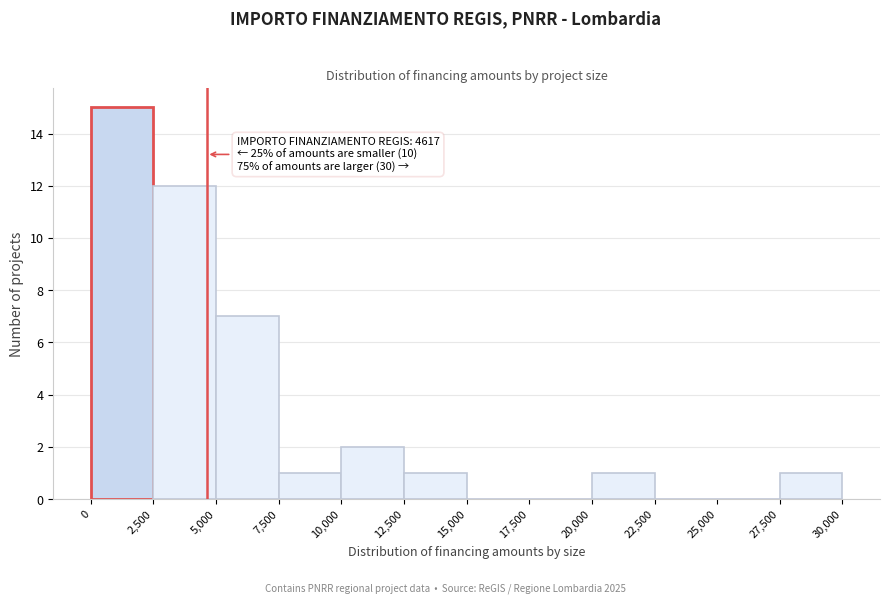

Which range on the x-axis has the tallest bar?

0 to 2,500